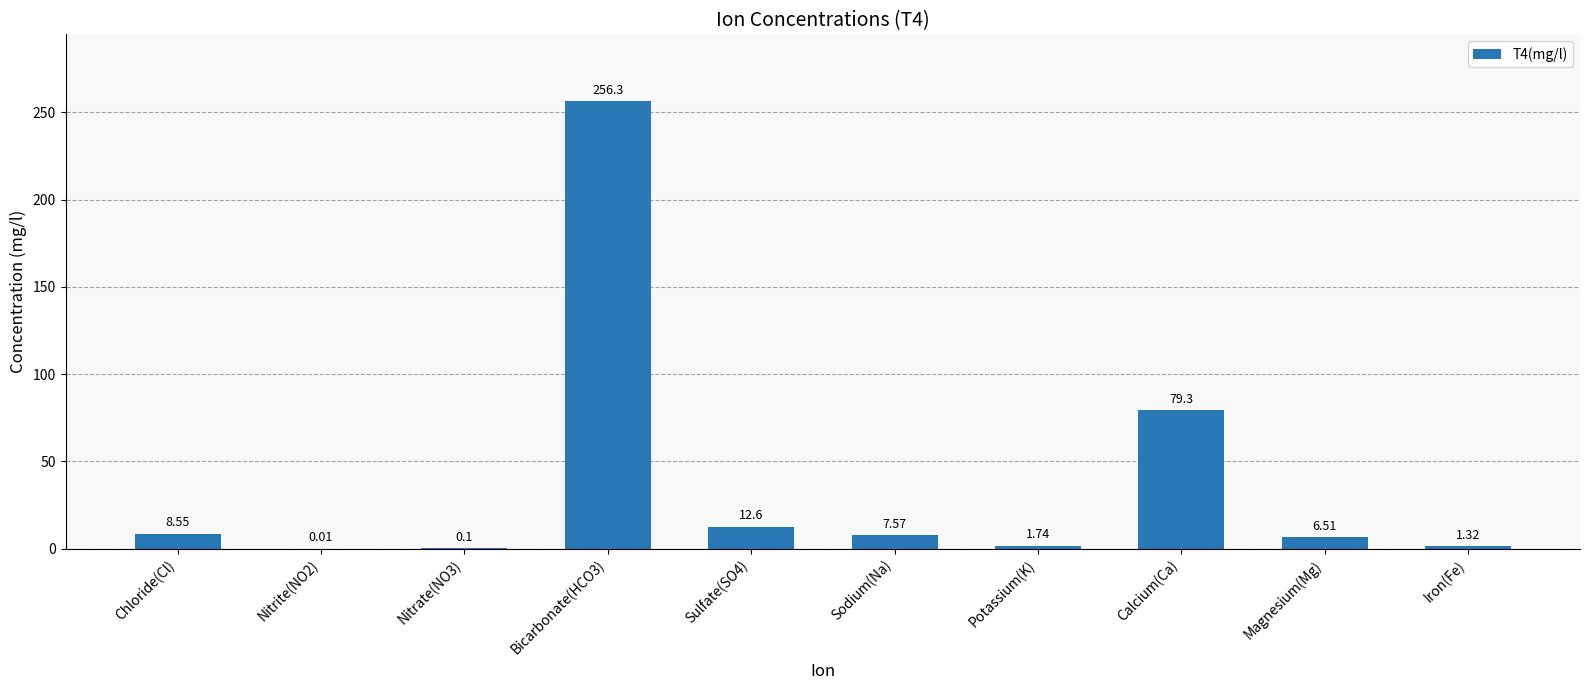

At which label does the data first exceed 7?

Chloride(Cl)